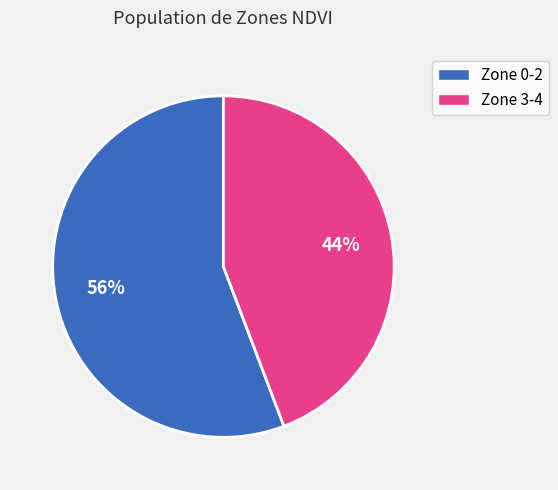

Is there any slice that represents more than half of the pie?

Yes